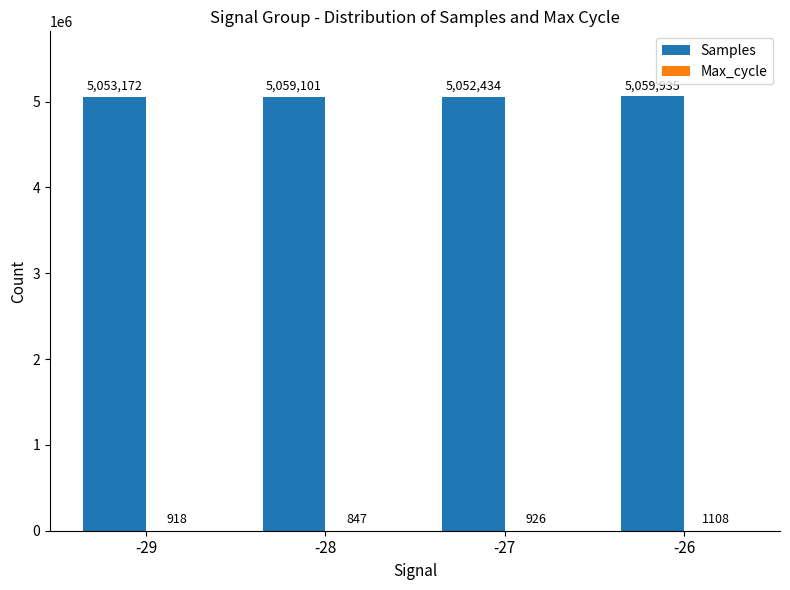

Read the Samples value at -26, to the nearest 50.

5059950